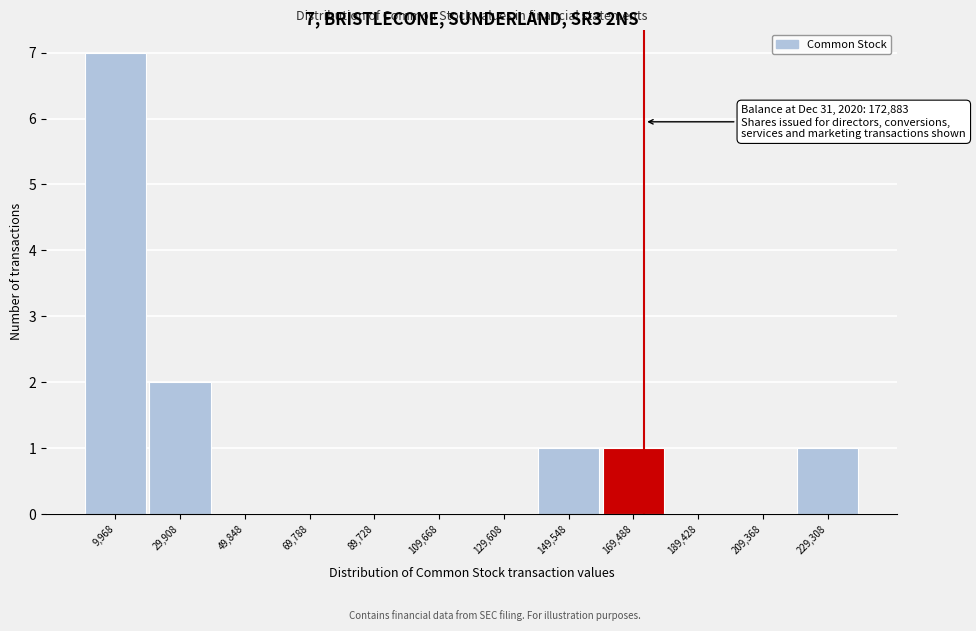

Over which range of the x-axis is the bar tallest?

0 to 20000